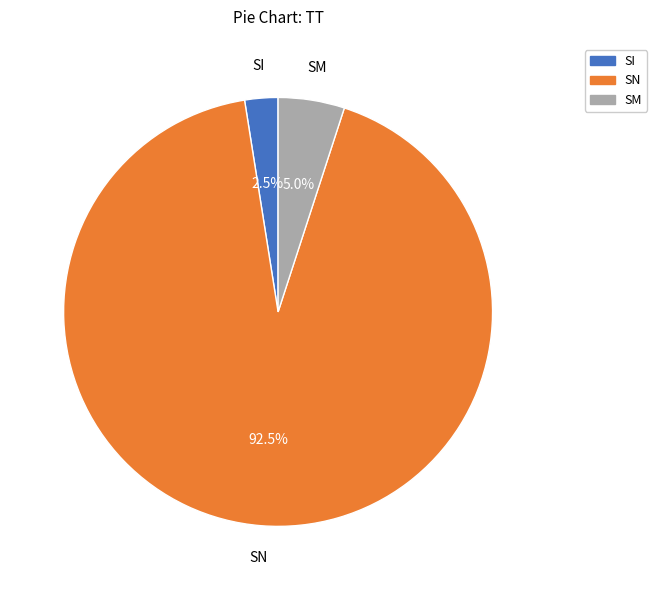

Which has a higher value, SI or SN?

SN